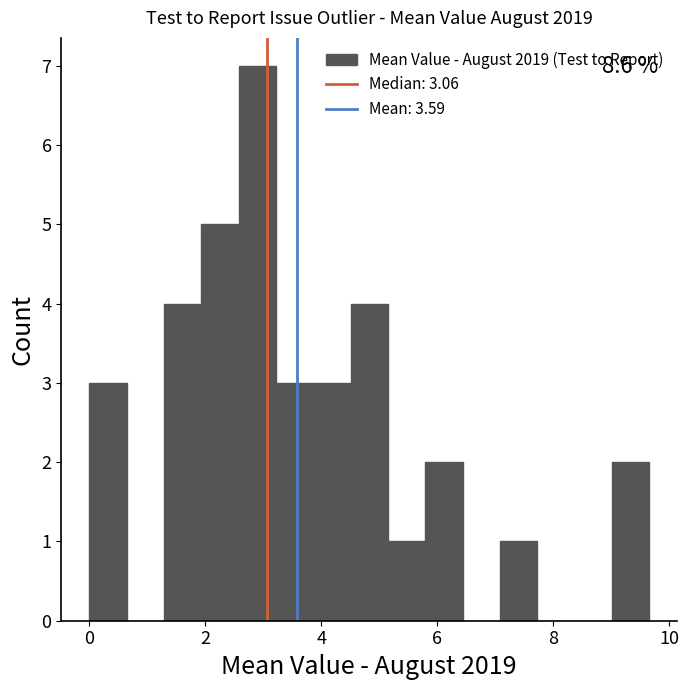

Around what value on the x-axis is the tallest bar? Give the approximate position of its centre, as read against the axis.

2.8